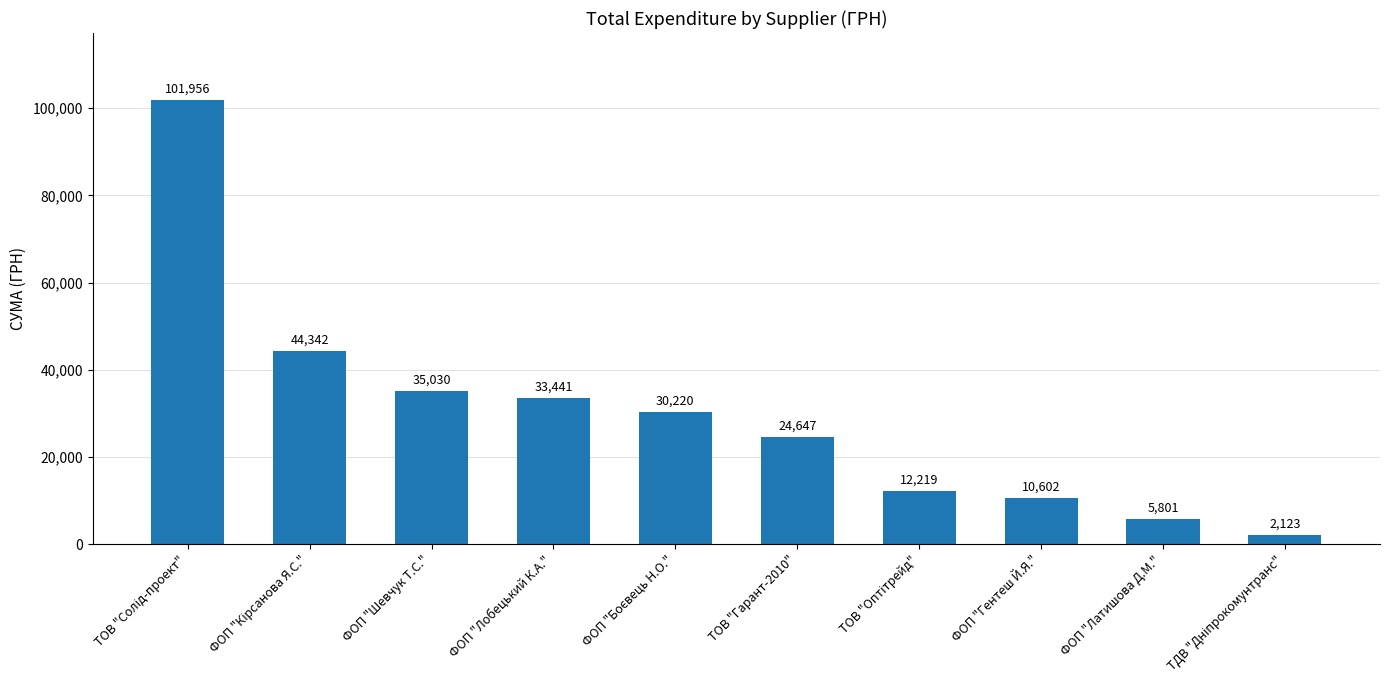

What is the smallest value displayed?

2122.6